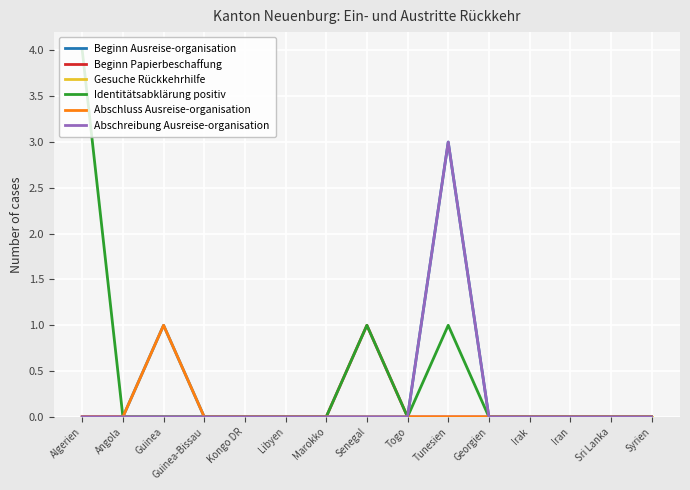

What position from the left is Marokko?

7